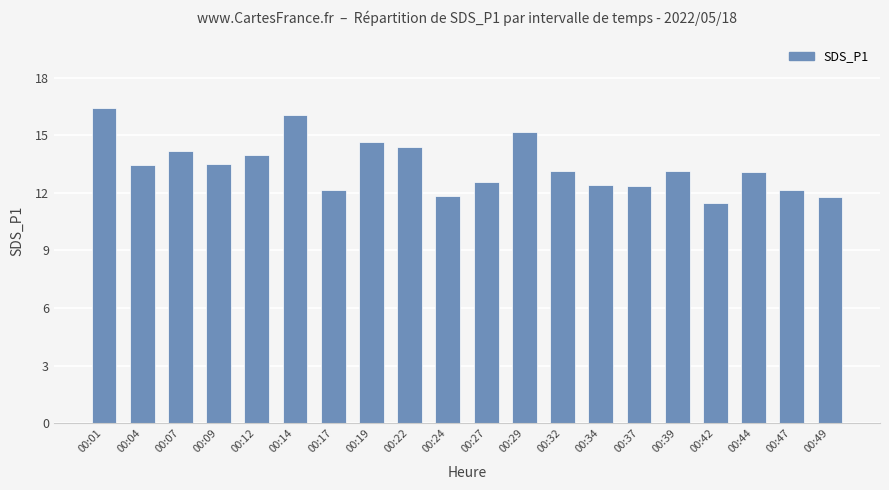

Which has a higher value, 00:27 or 00:24?

00:27